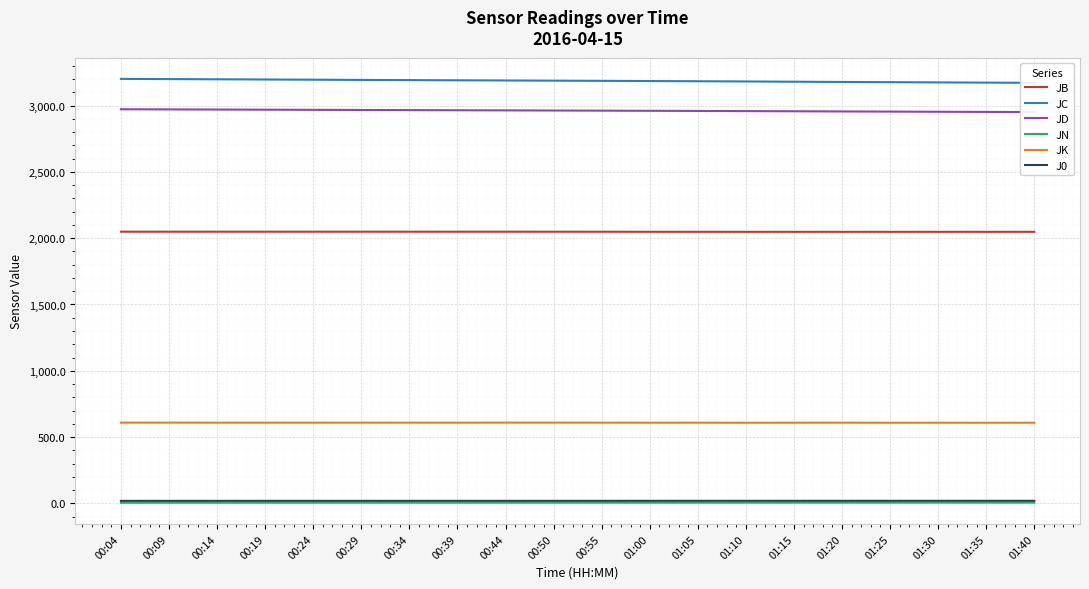

What is the difference between the maximum and minimum values in the J0 series?

0.4